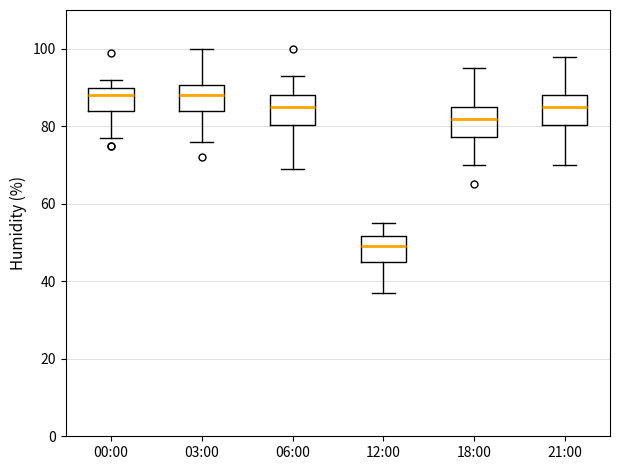

Where does the median line of the box for 12:00 sit on the y-axis? The values are not printed on the chart, so give them approximately, as read against the axis.

50